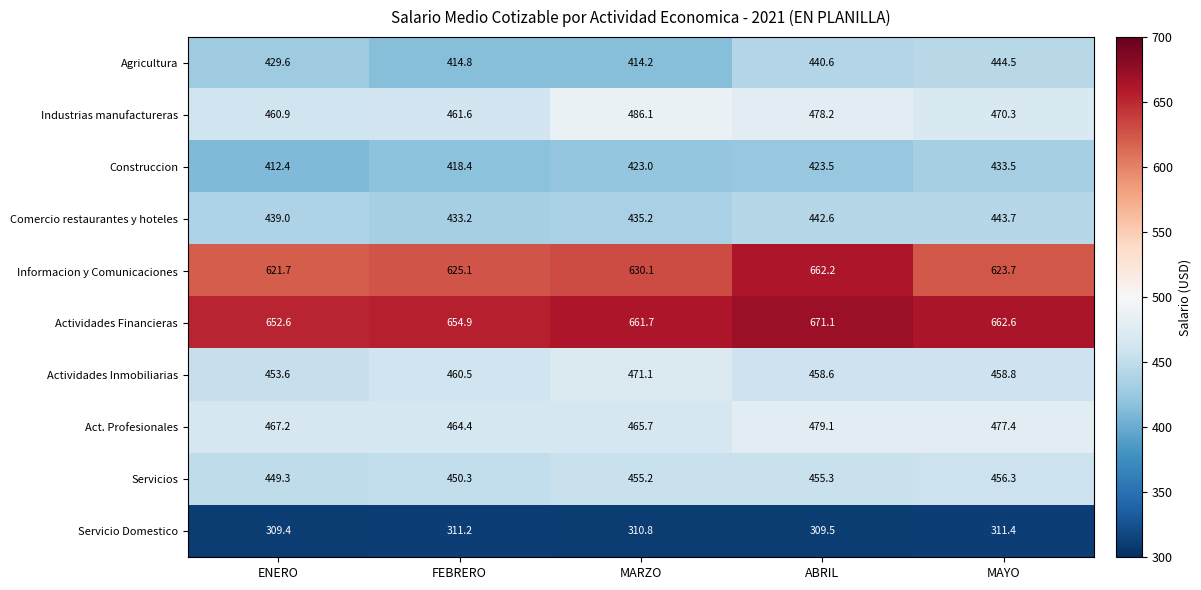

Rank the series by their maximum value, from highest to lowest.

Actividades Financieras, Informacion y Comunicaciones, Industrias manufactureras, Act. Profesionales, Actividades Inmobiliarias, Servicios, Agricultura, Comercio restaurantes y hoteles, Construccion, Servicio Domestico